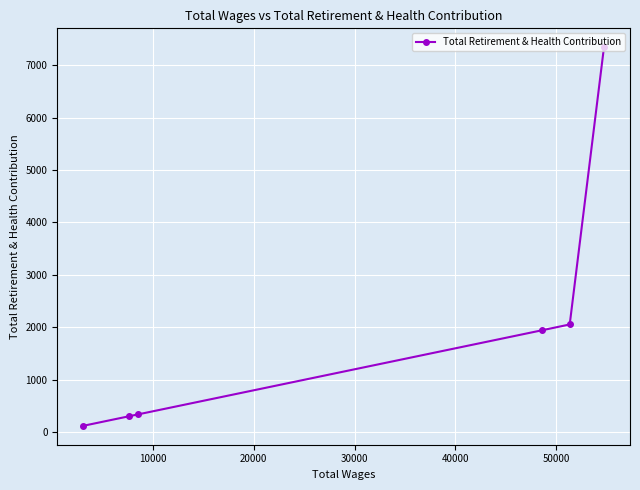

What is the greatest value displayed?

7340